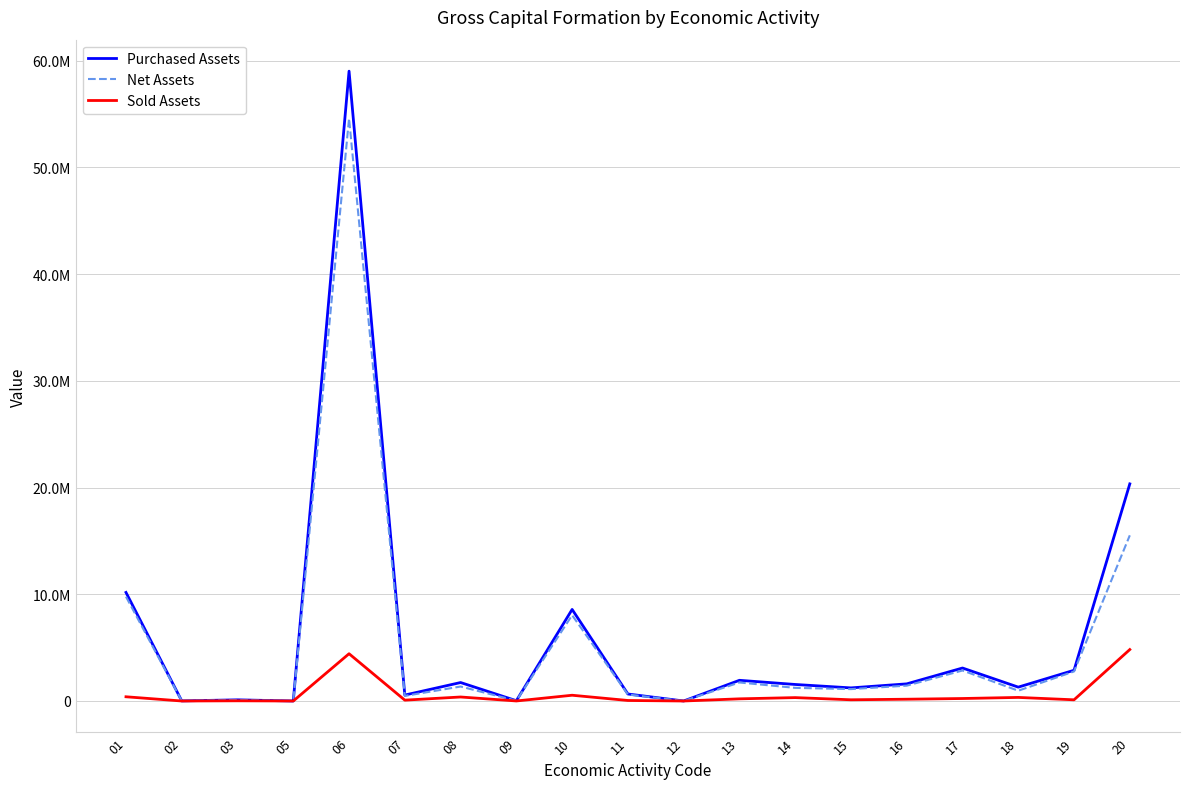

What are all the series names shown in the legend?

Purchased Assets, Net Assets, Sold Assets